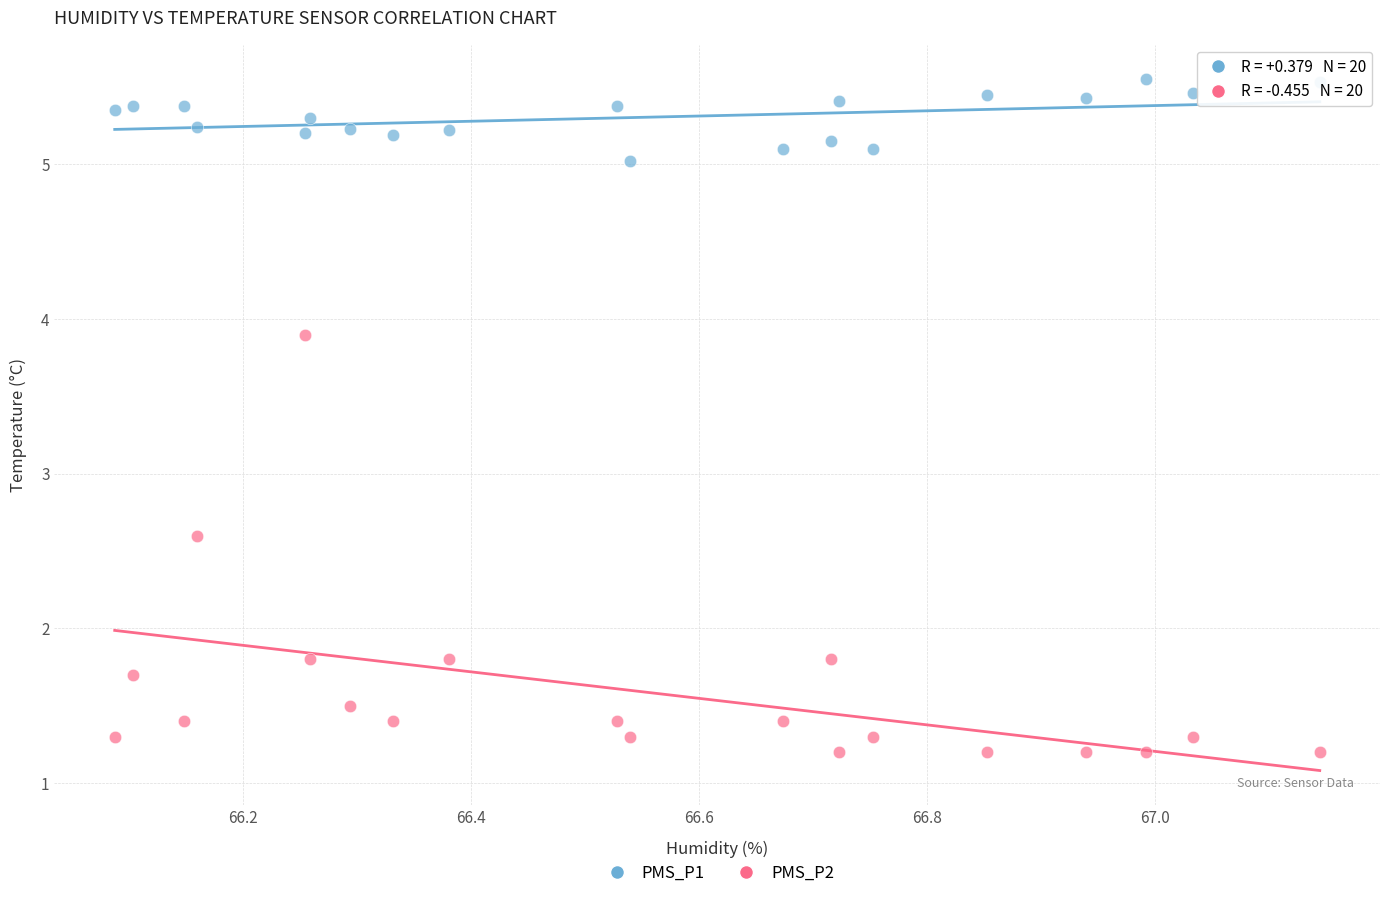

Which series contains the highest Y value?

PMS_P1